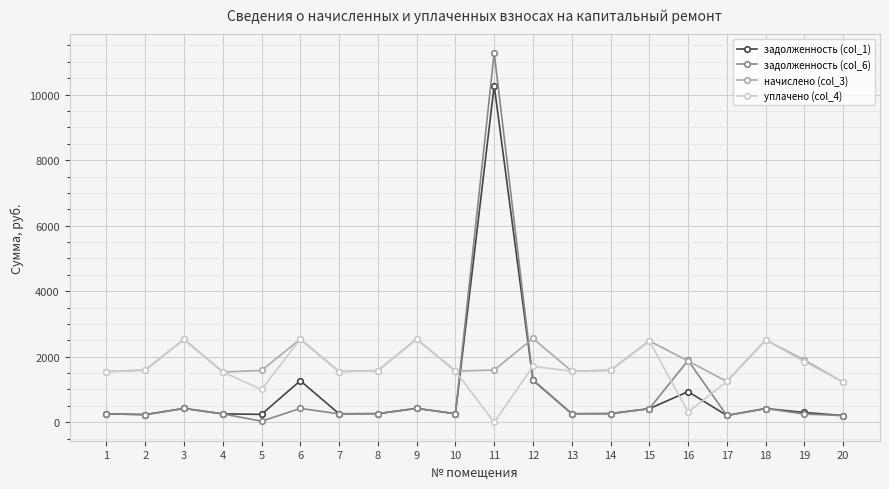

Is it true that начислено (col_3) equals 4513.4 at 18?

False